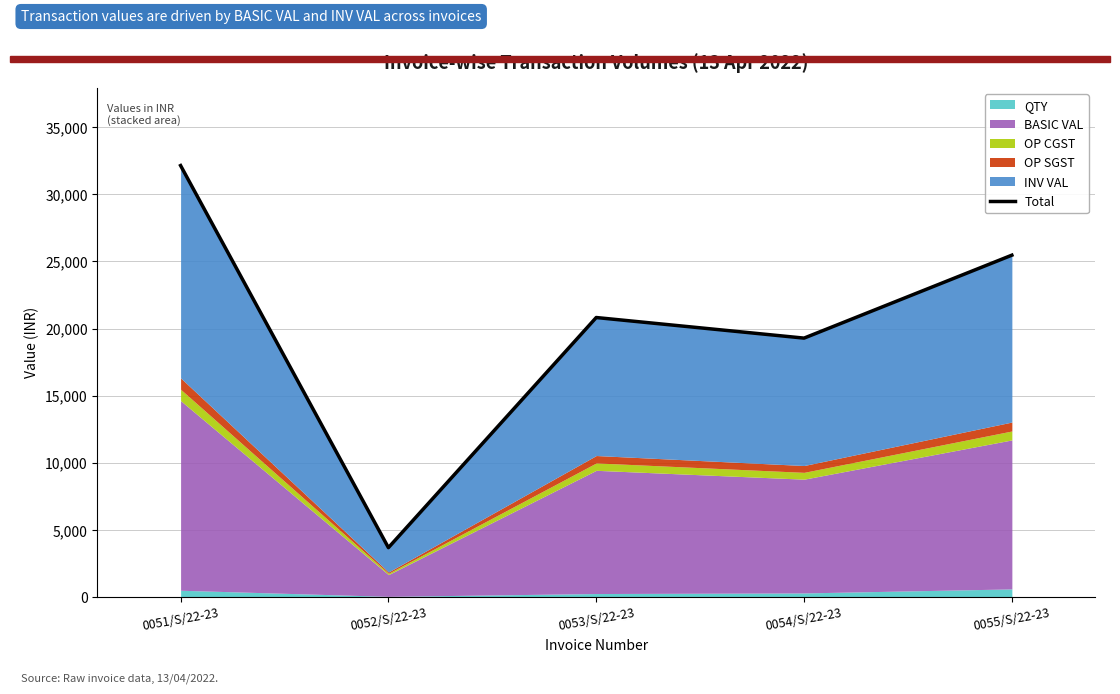

Does the chart have visible grid lines?

Yes